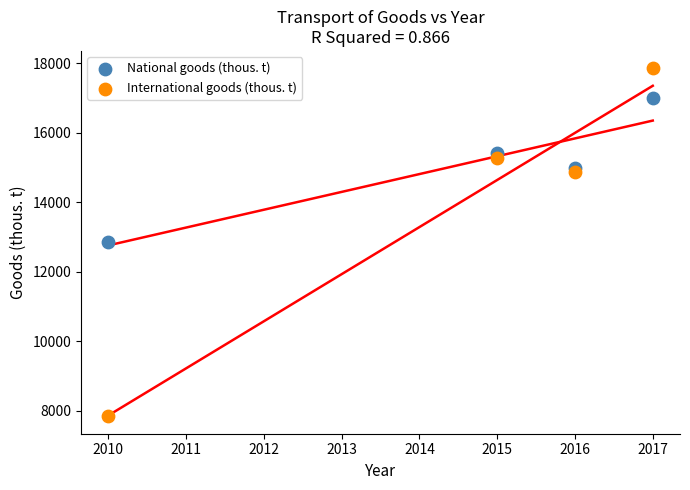

Across all data points, what is the range of Y values (max minus min)?

10014.9